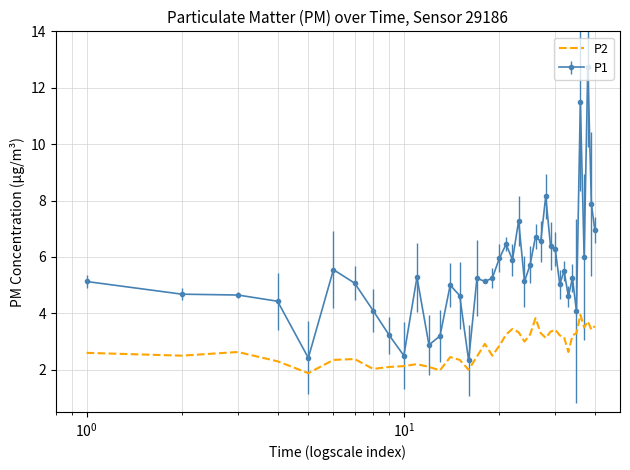

Rank the series by their maximum value, from lowest to highest.

P2, P1